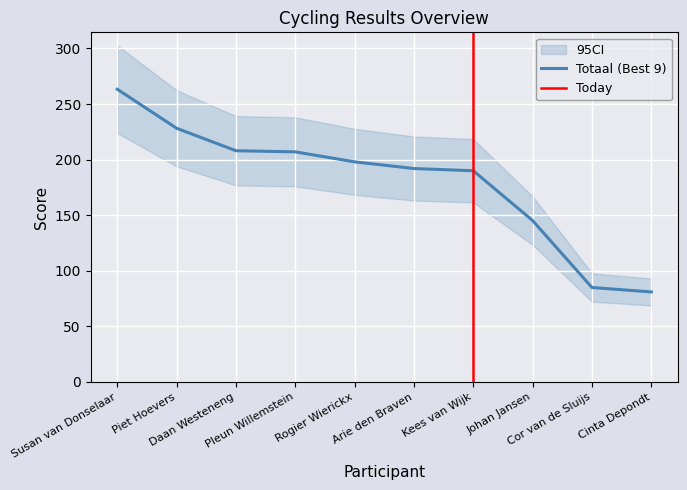

What is the maximum value for Totaal (Best 9)?

263.3